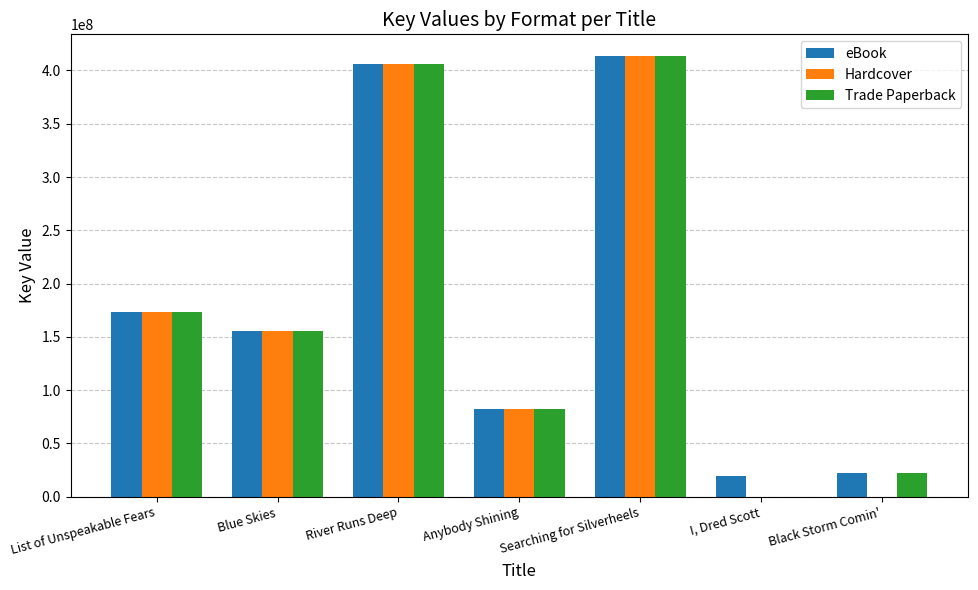

What is the total value across all series at Anybody Shining?

247107690